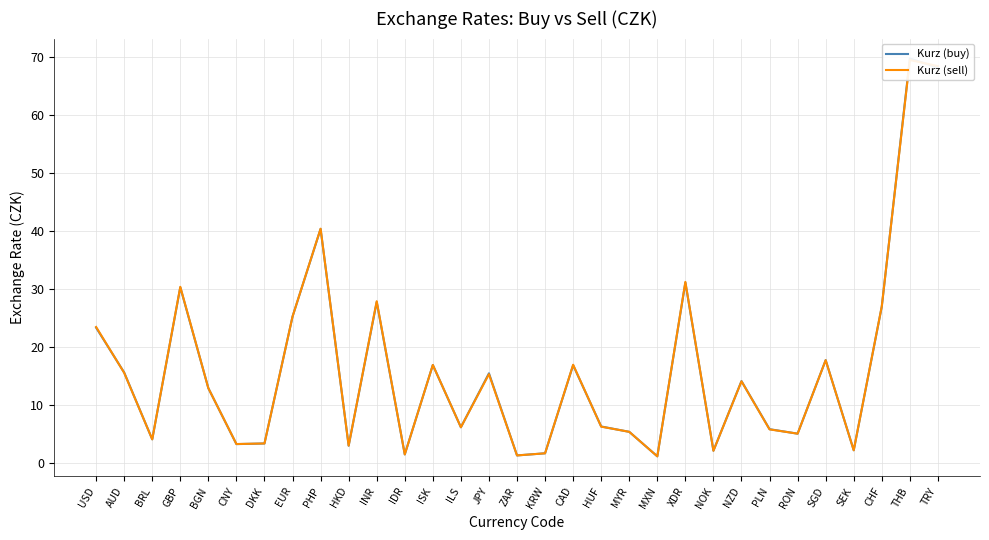

What is the difference between the second highest and minimum values in the Kurz (buy) series?

66.9